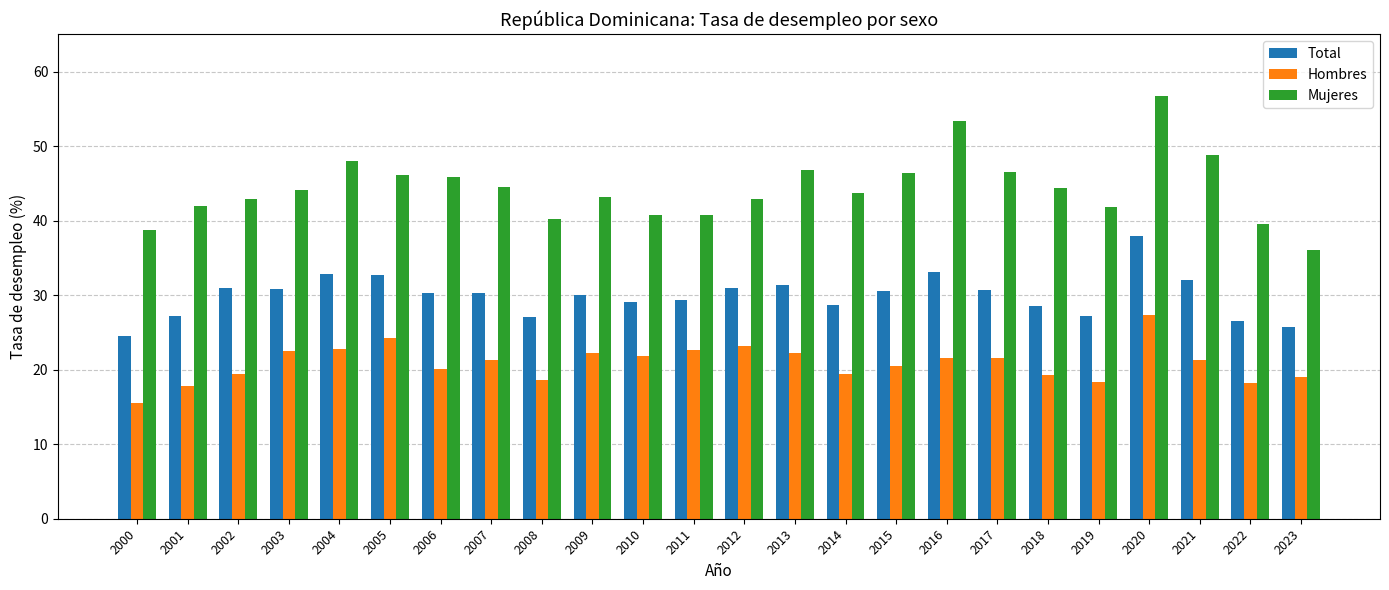

What is the greatest value displayed?

56.7